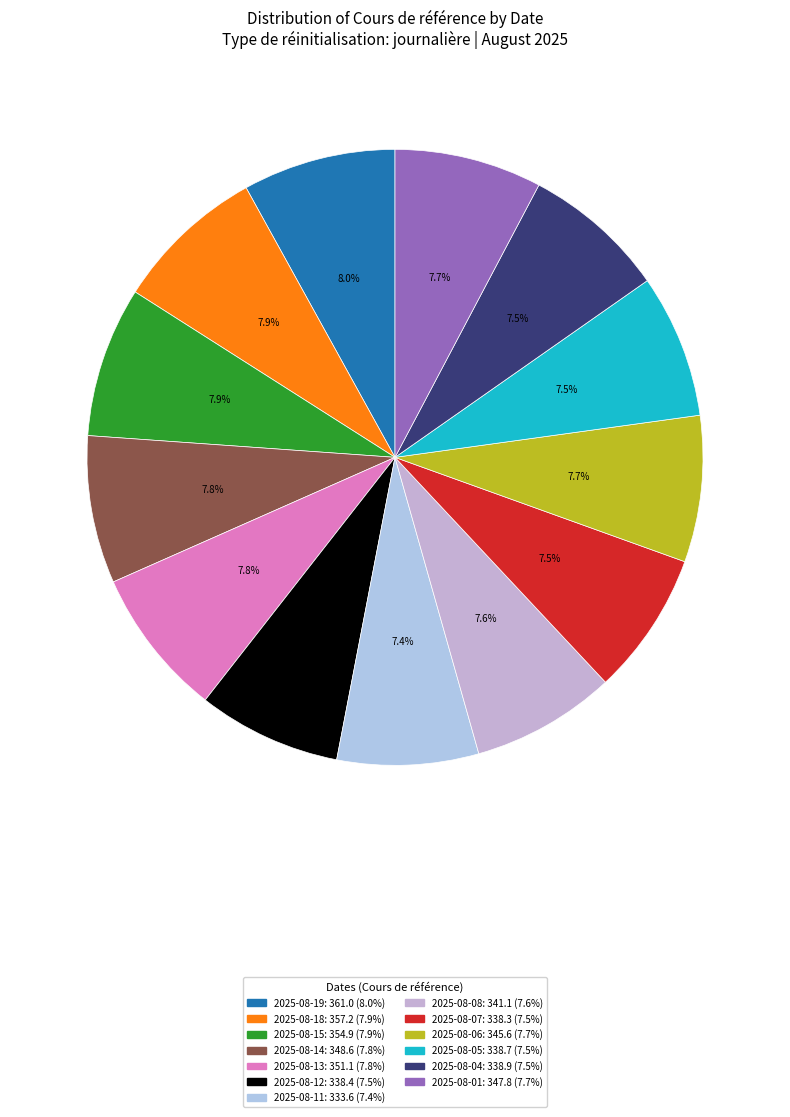

Does 2025-08-06 account for over 50% of the chart?

No